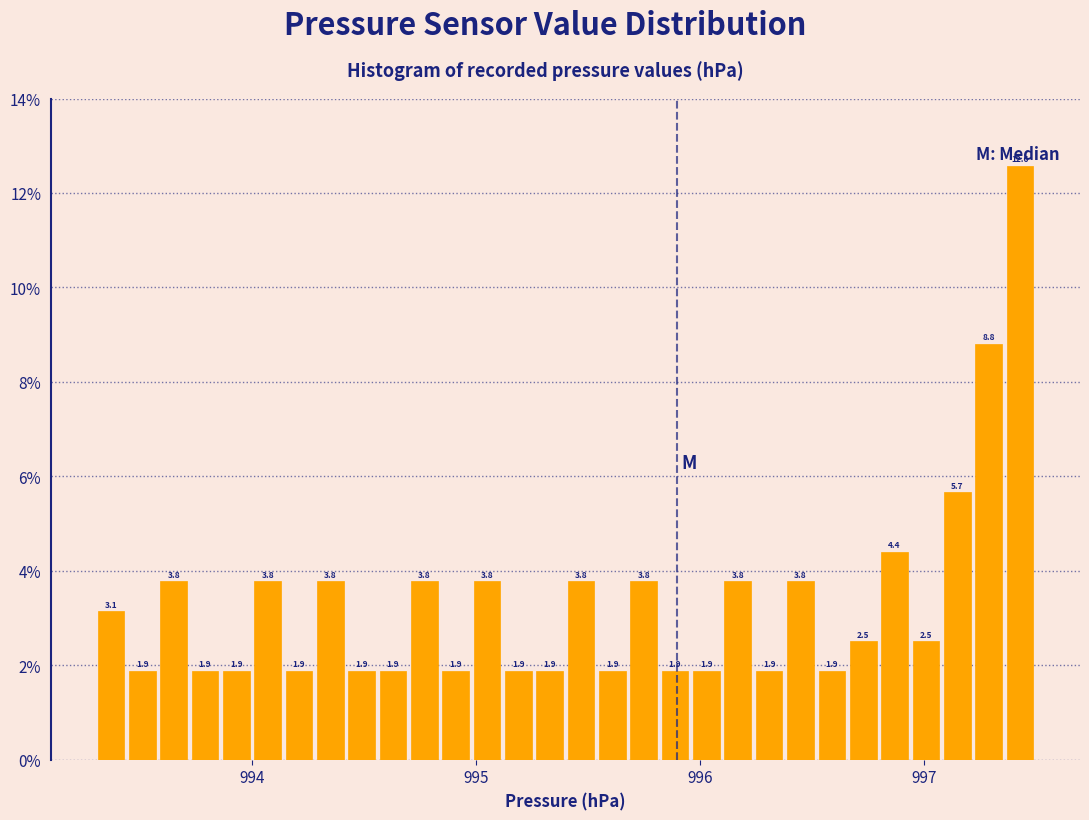

Around what value on the x-axis is the tallest bar? Give the approximate position of its centre, as read against the axis.

997.4